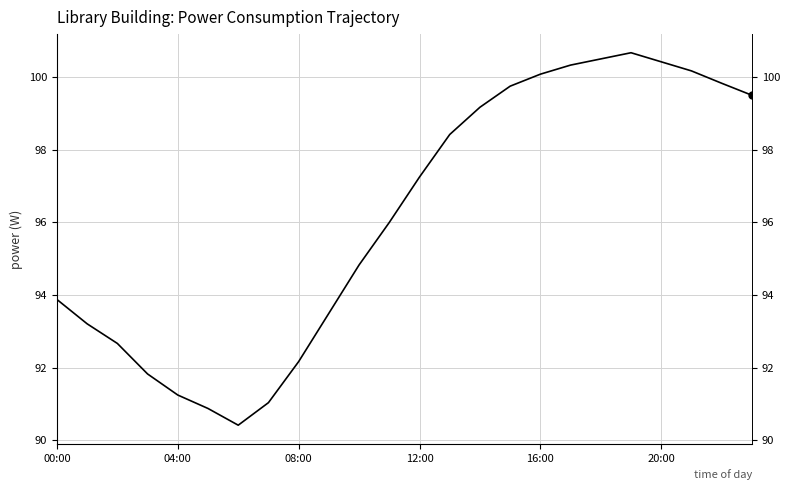

What is the greatest value displayed?

100.7